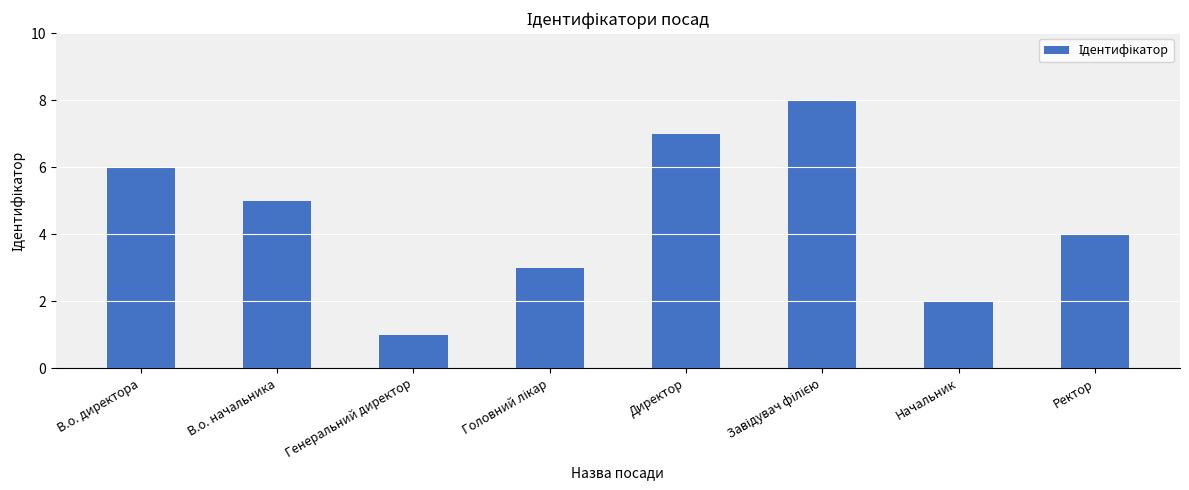

What is the sum of all values?

36